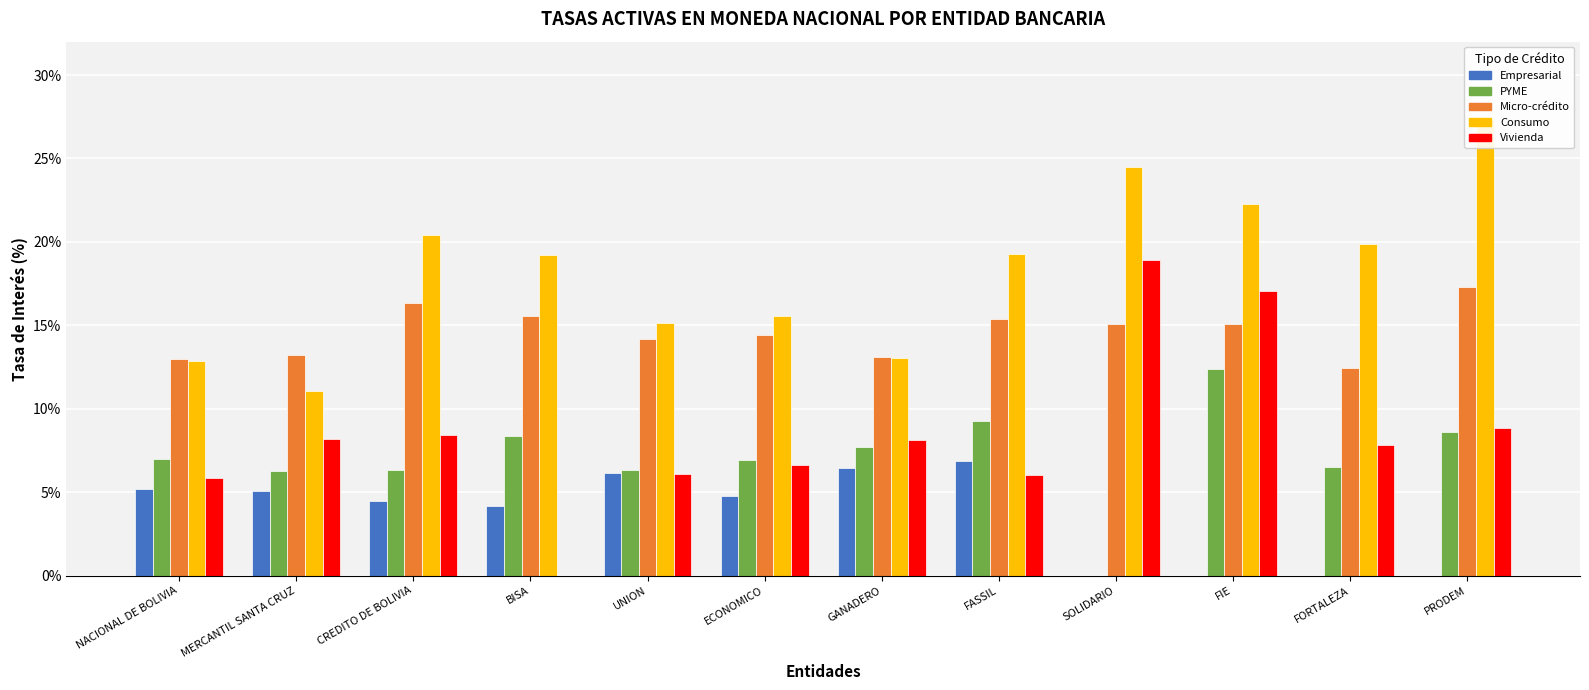

At which label does Vivienda first exceed 8?

MERCANTIL SANTA CRUZ